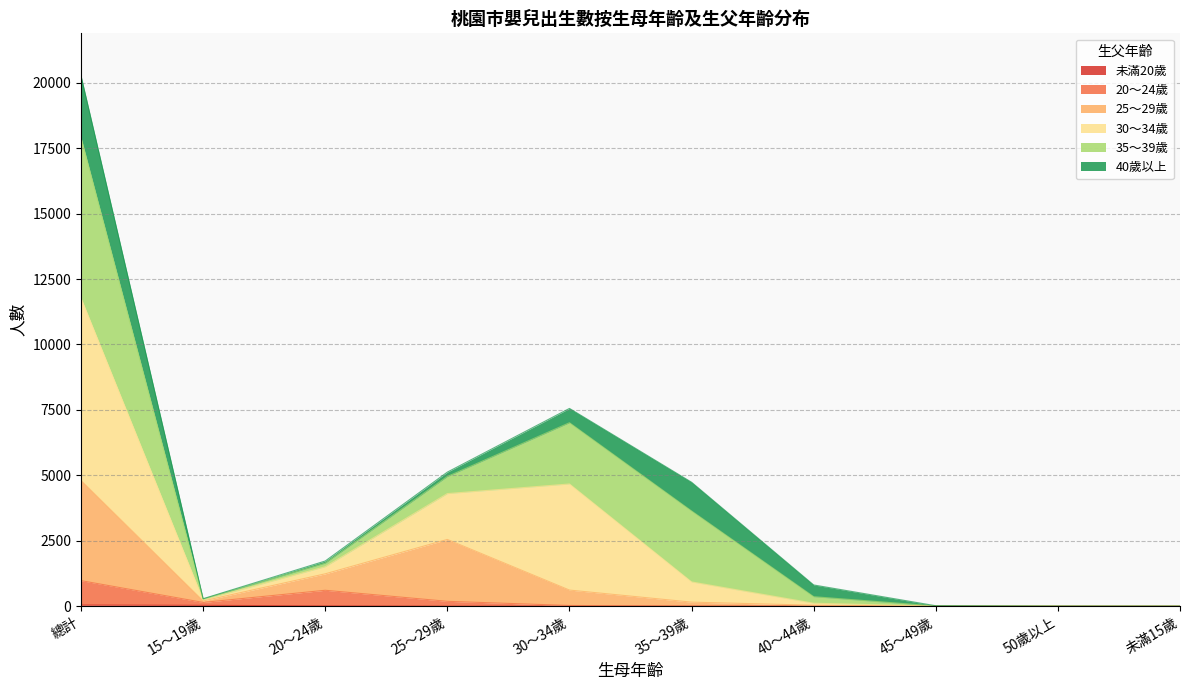

What is the sum of the 20～24歲 values at 15～19歲 and 40～44歲?

147